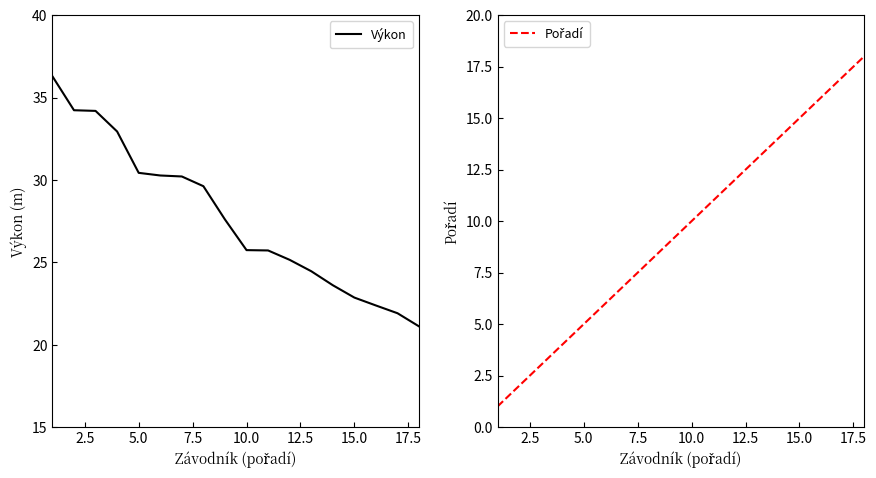

What is the greatest value displayed?

36.3